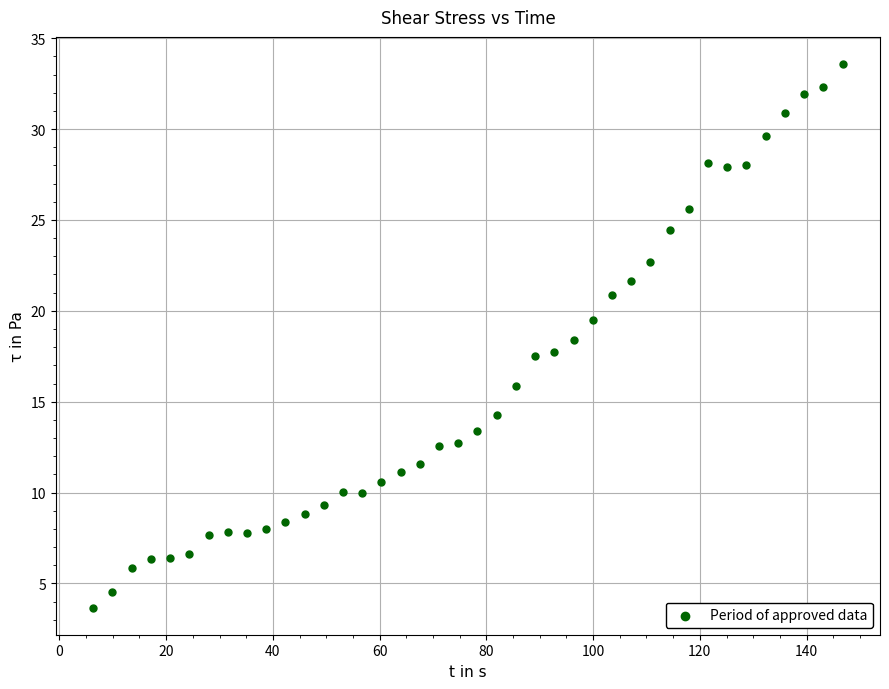

What is the range of X values (max minus min)?

140.4